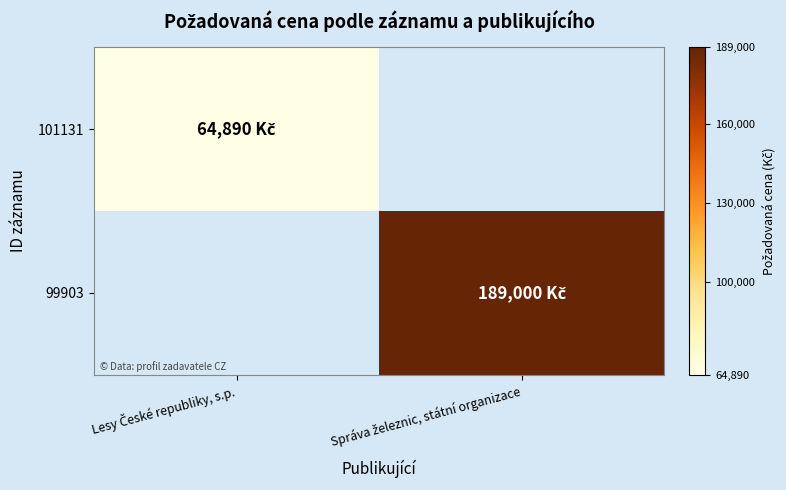

Which category has the highest value in the 99903 series?

Lesy České republiky, s.p.